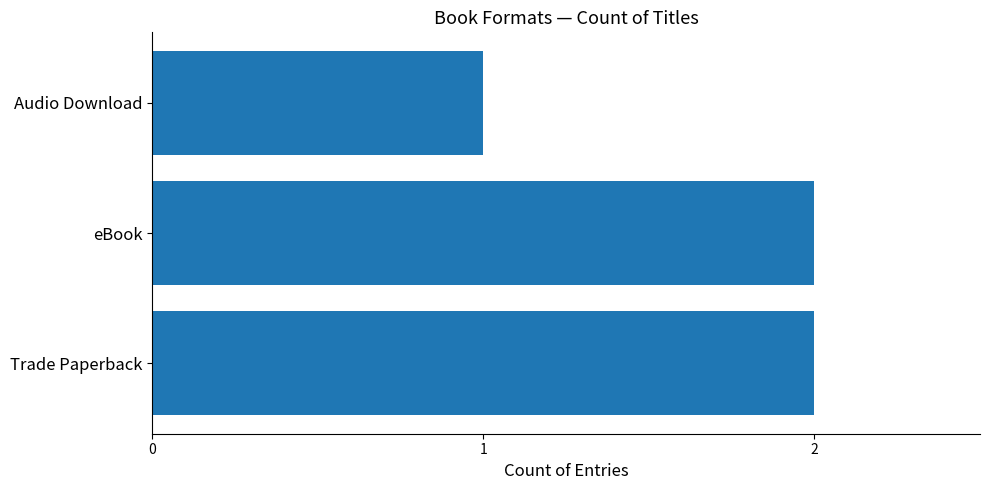

What is the ratio of the value at Audio Download to the value at eBook?

0.5